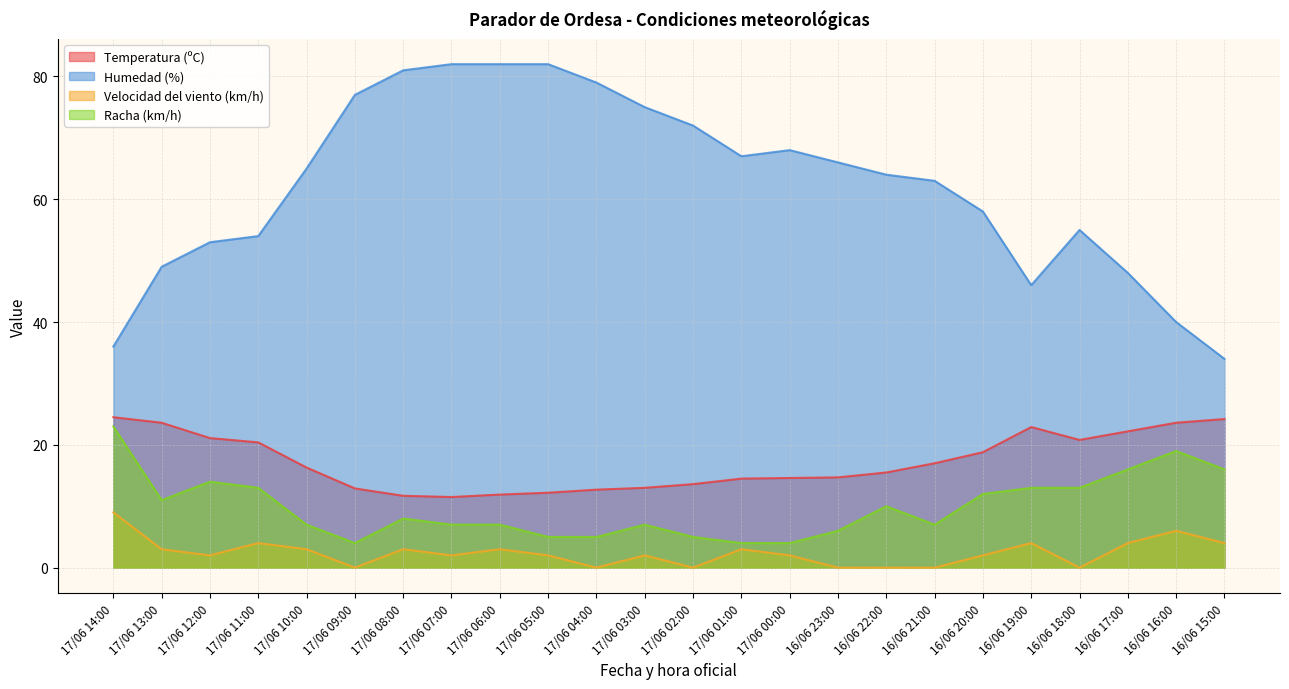

What value does the Racha (km/h) series have at 16/06 22:00?

10.0